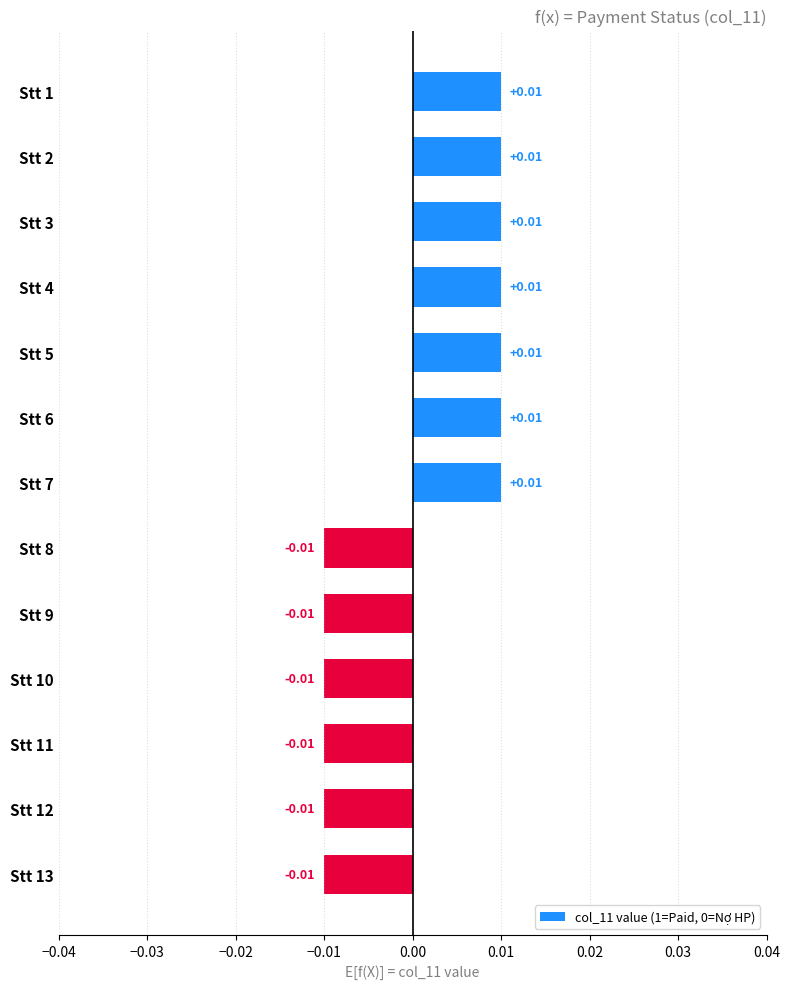

Between Stt 9 and Stt 5, which is larger?

Stt 5